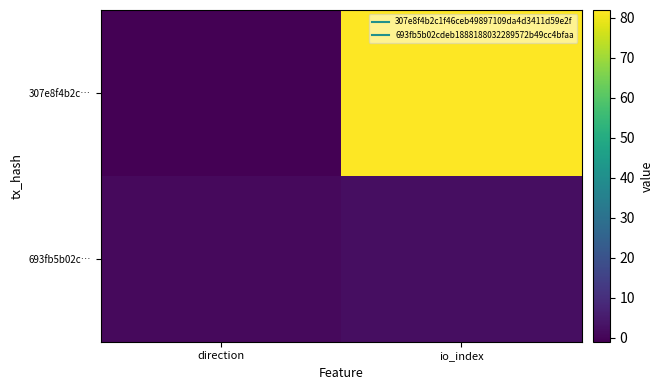

Rank the series by their maximum value, from highest to lowest.

307e8f4b2c…, 693fb5b02c…